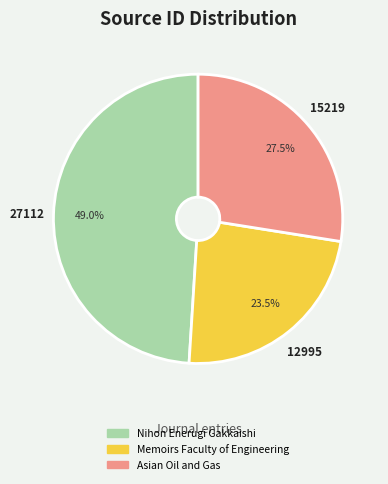

Which slice is the smallest?

Memoirs Faculty of Engineering